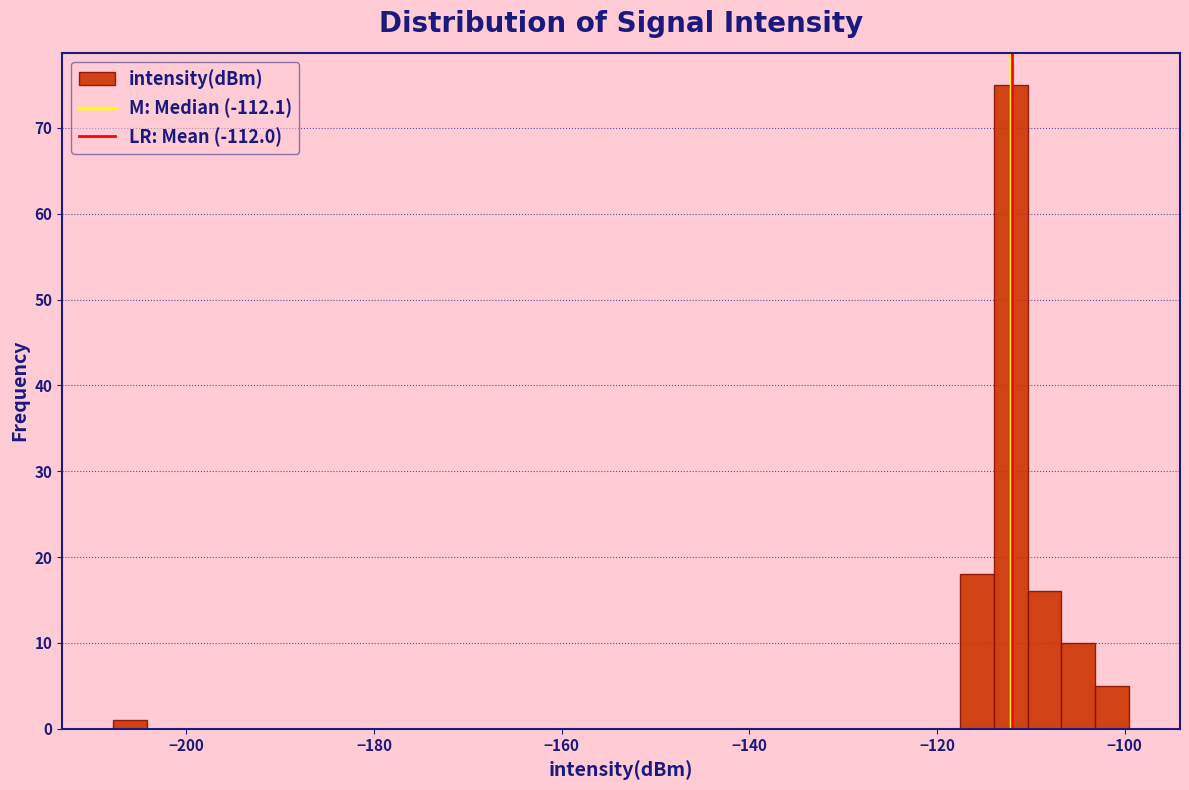

Read against the x-axis, roughly where is the centre of the tallest bar?

-112